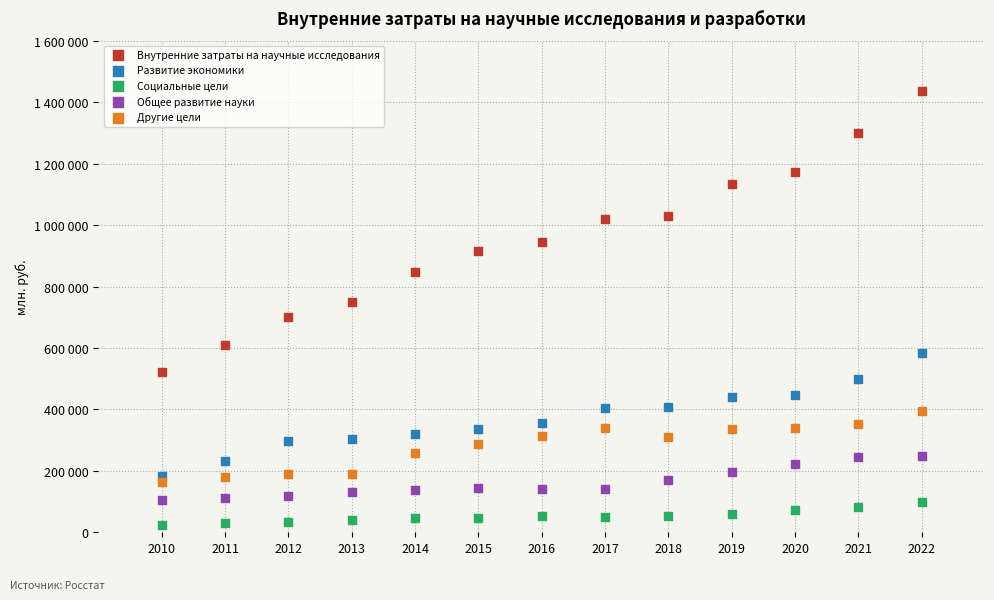

What are all the series names shown in the legend?

Внутренние затраты на научные исследования, Развитие экономики, Социальные цели, Общее развитие науки, Другие цели